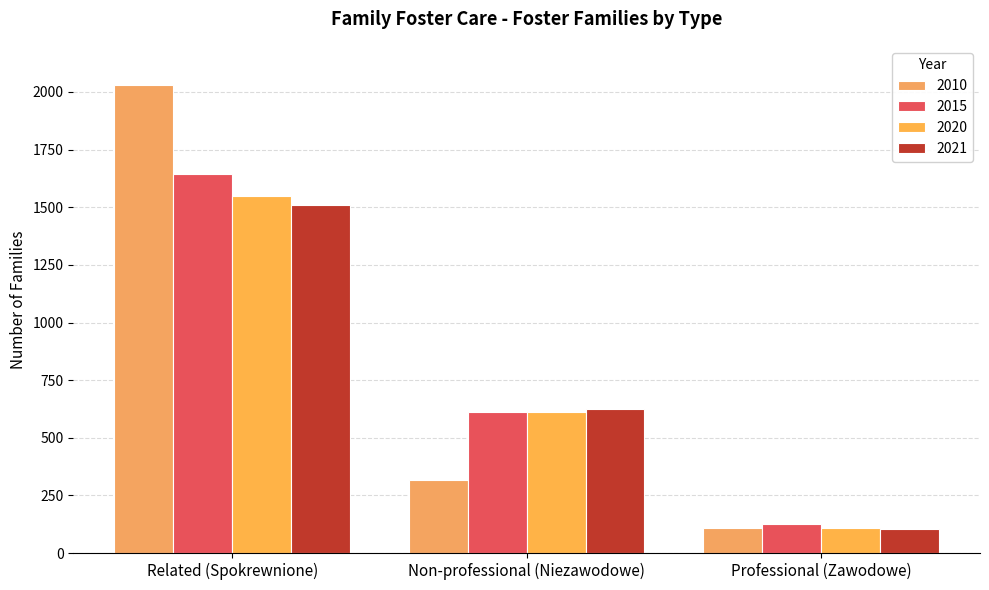

How many groups of bars are there?

3